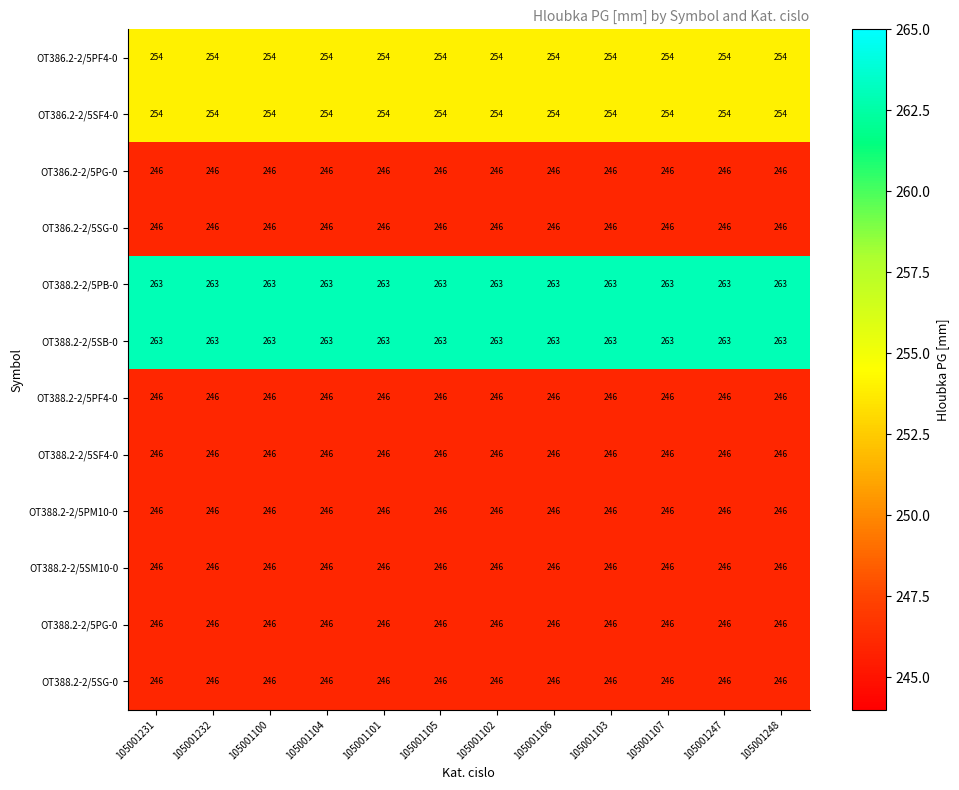

The value of OT386.2-2/5SG-0 at 105001106 is 362. True or false?

False